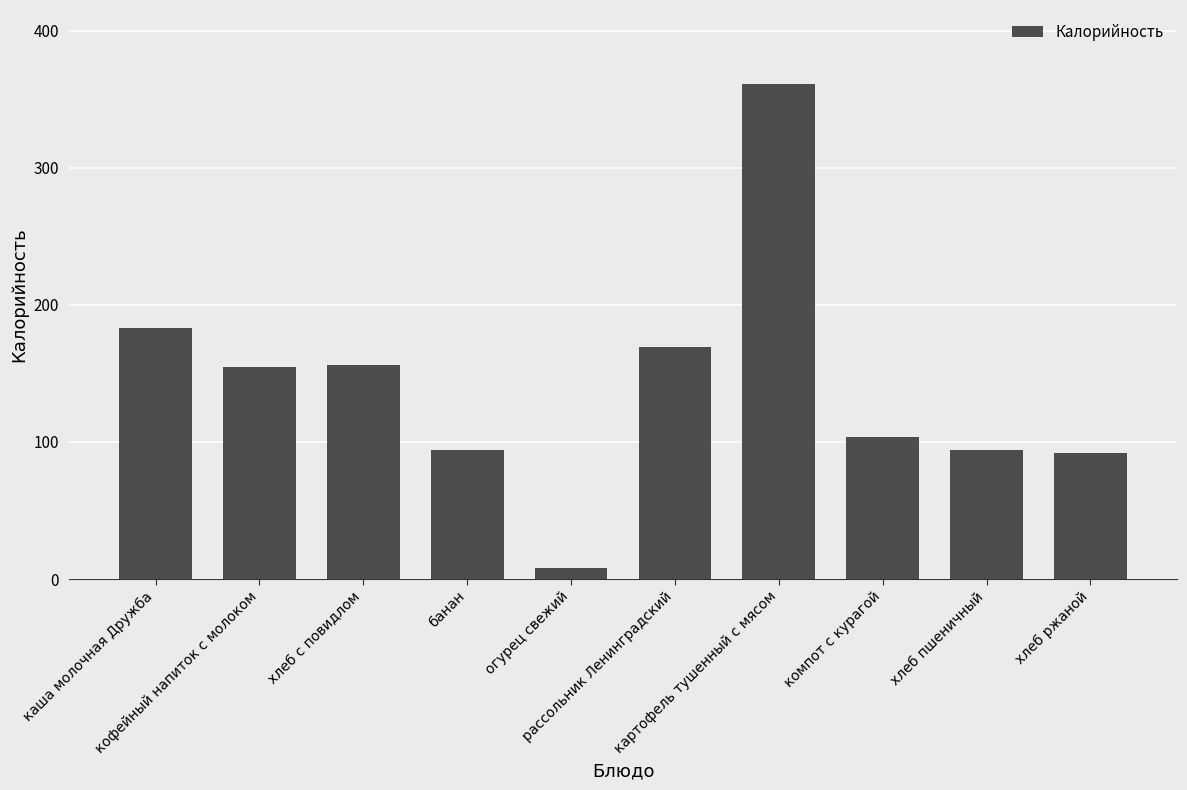

What is the label of the 2nd bar from the right?

хлеб пшеничный